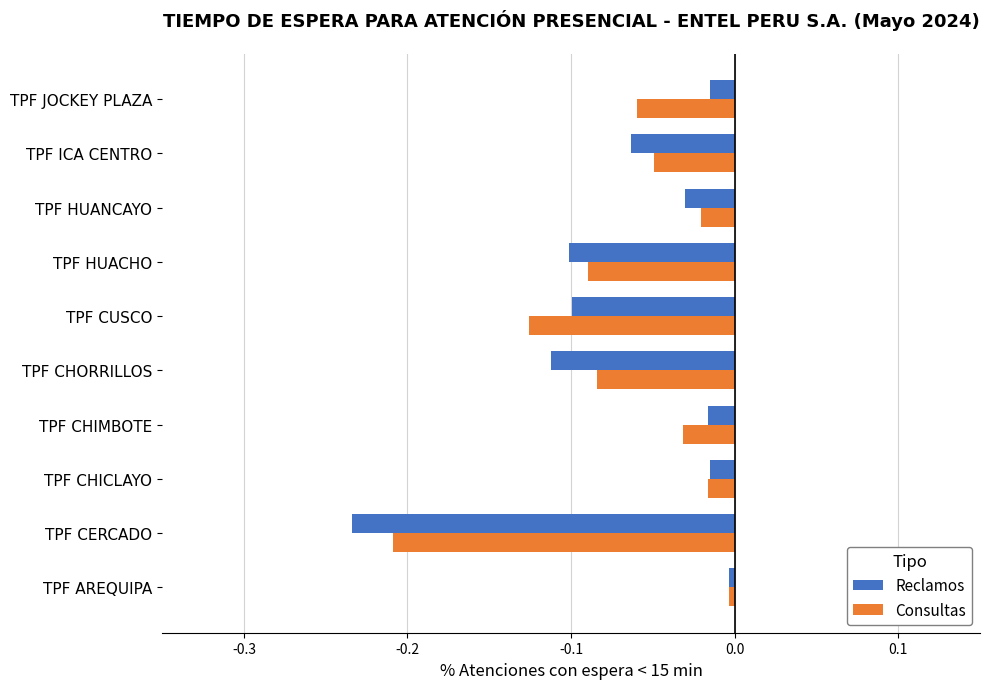

Which category has the lowest value in the Consultas series?

TPF CERCADO